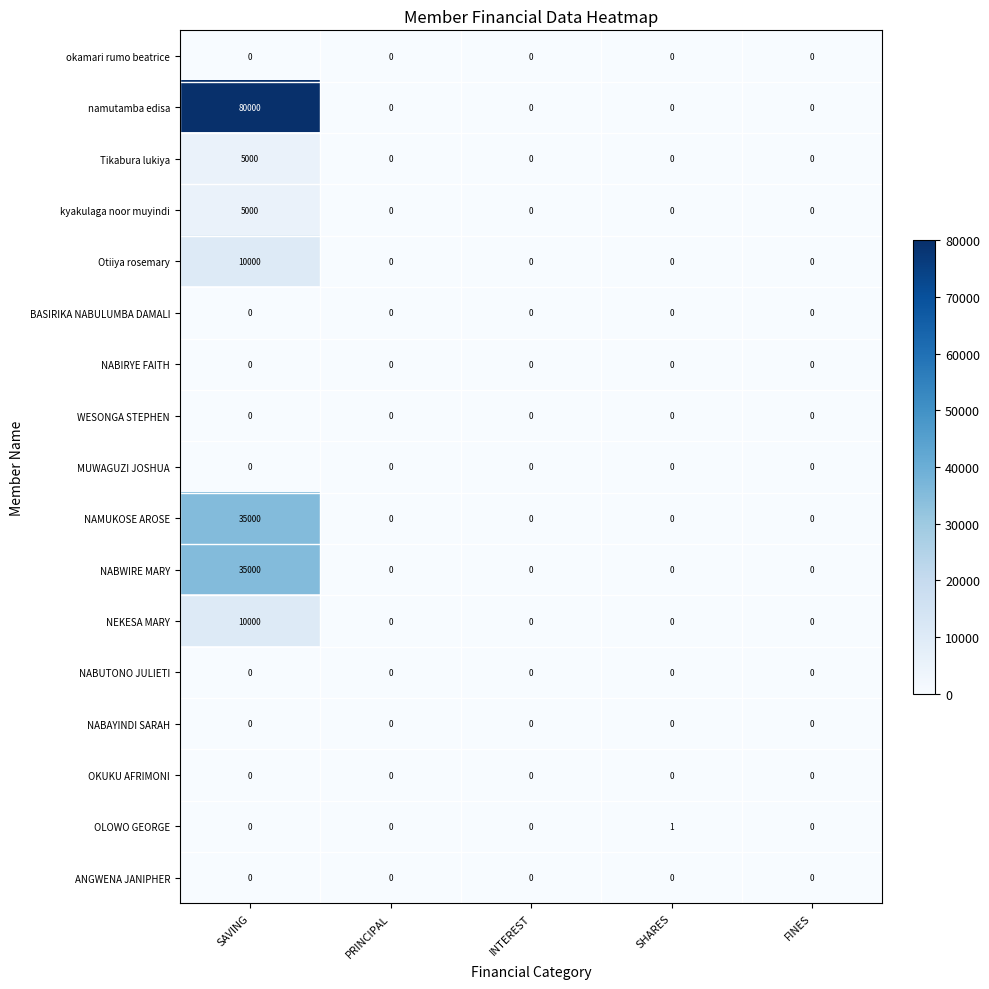

Which series has the widest spread of values?

namutamba edisa